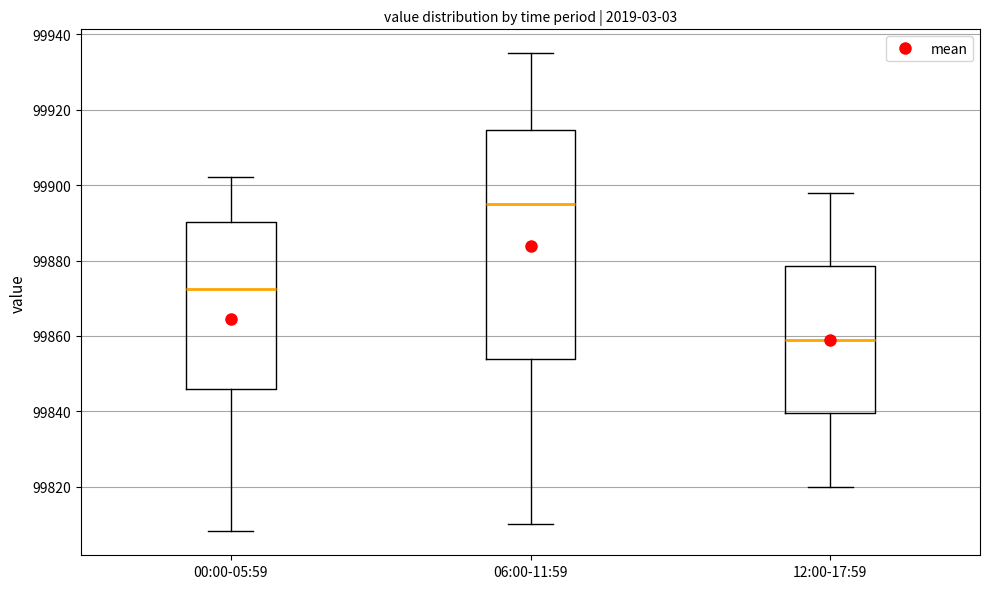

Which box has the highest median line?

06:00-11:59